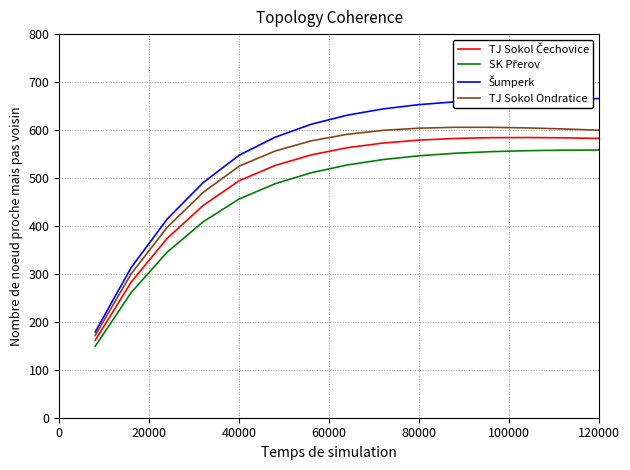

In TJ Sokol Ondratice, how many points are higher than both neighbors (excluding endpoints)?

1